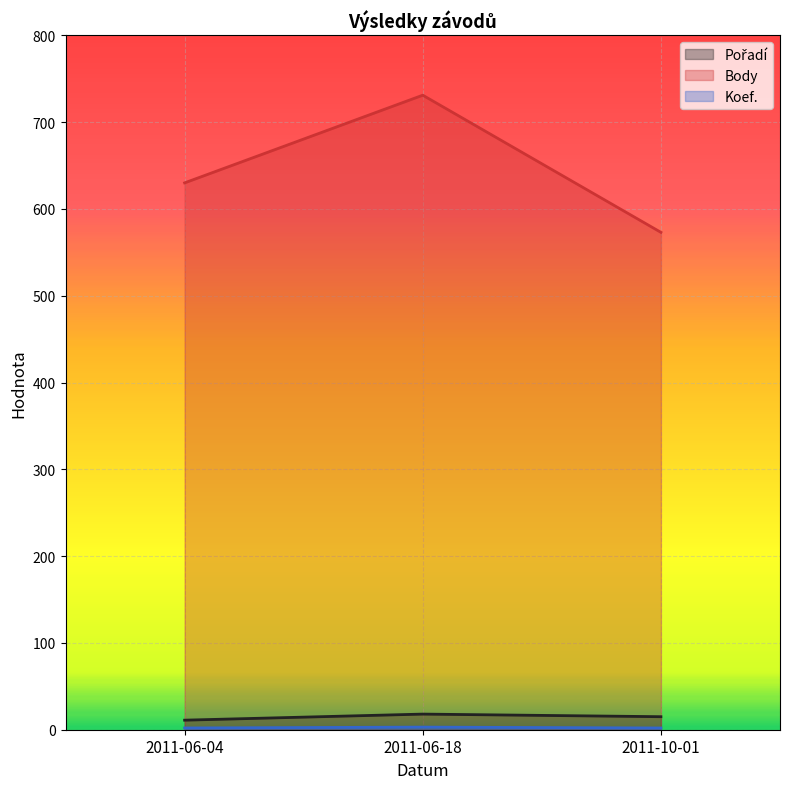

At how many categories does at least one series exceed 663?

1